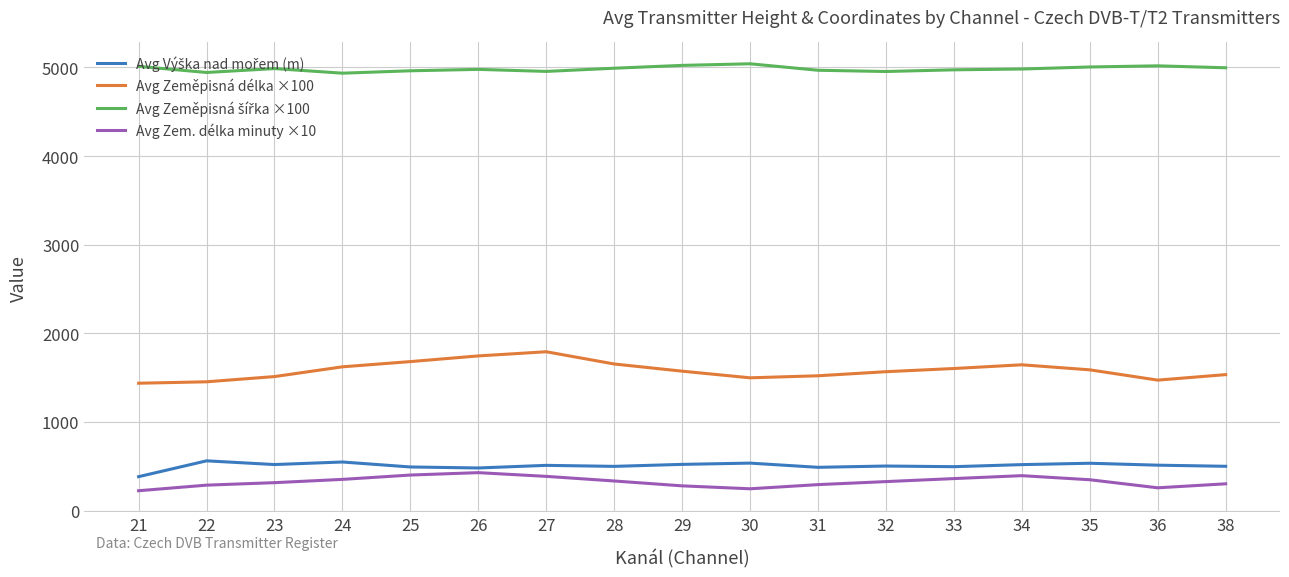

Is the value of Avg Zem. délka minuty ×10 at 25 greater than the value of Avg Zeměpisná délka ×100 at 21?

No